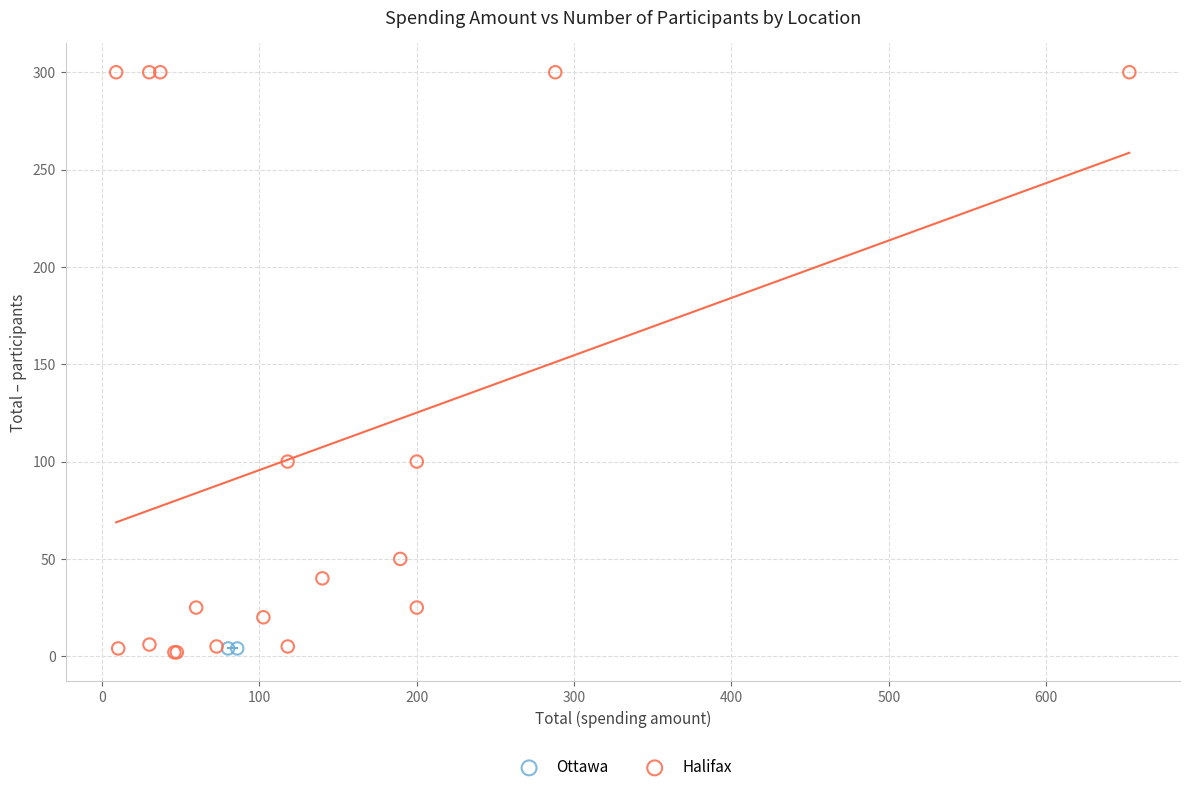

What are all the series names shown in the legend?

Ottawa, Halifax